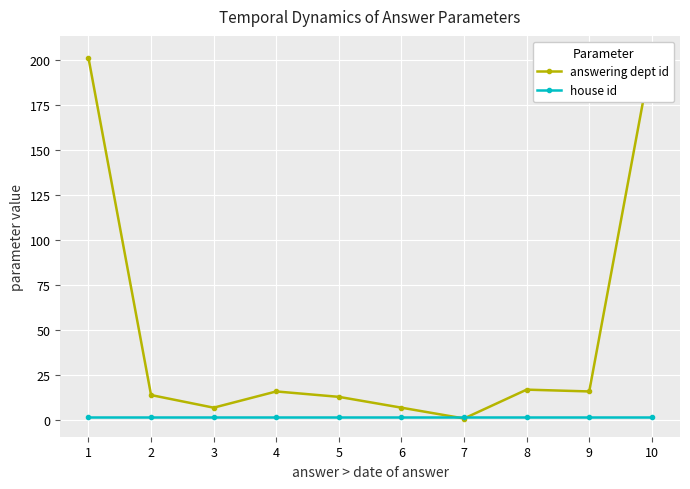

What is the minimum value for answering dept id?

1